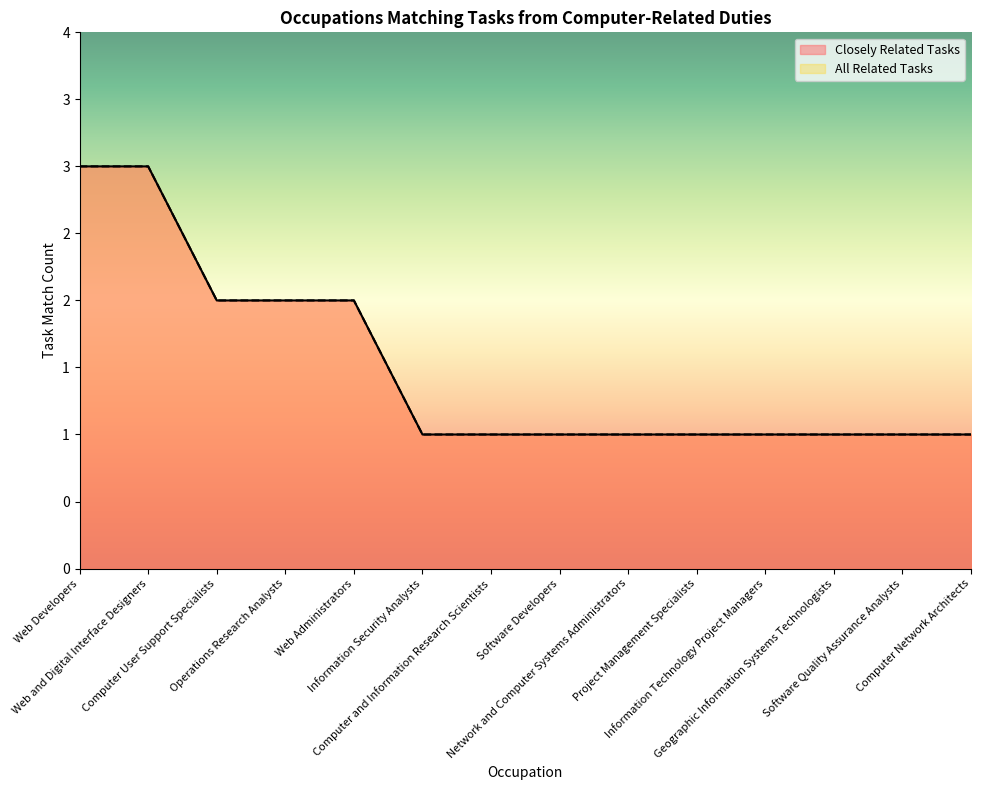

True or false: All Related Tasks and Closely Related Tasks intersect in this chart.

False